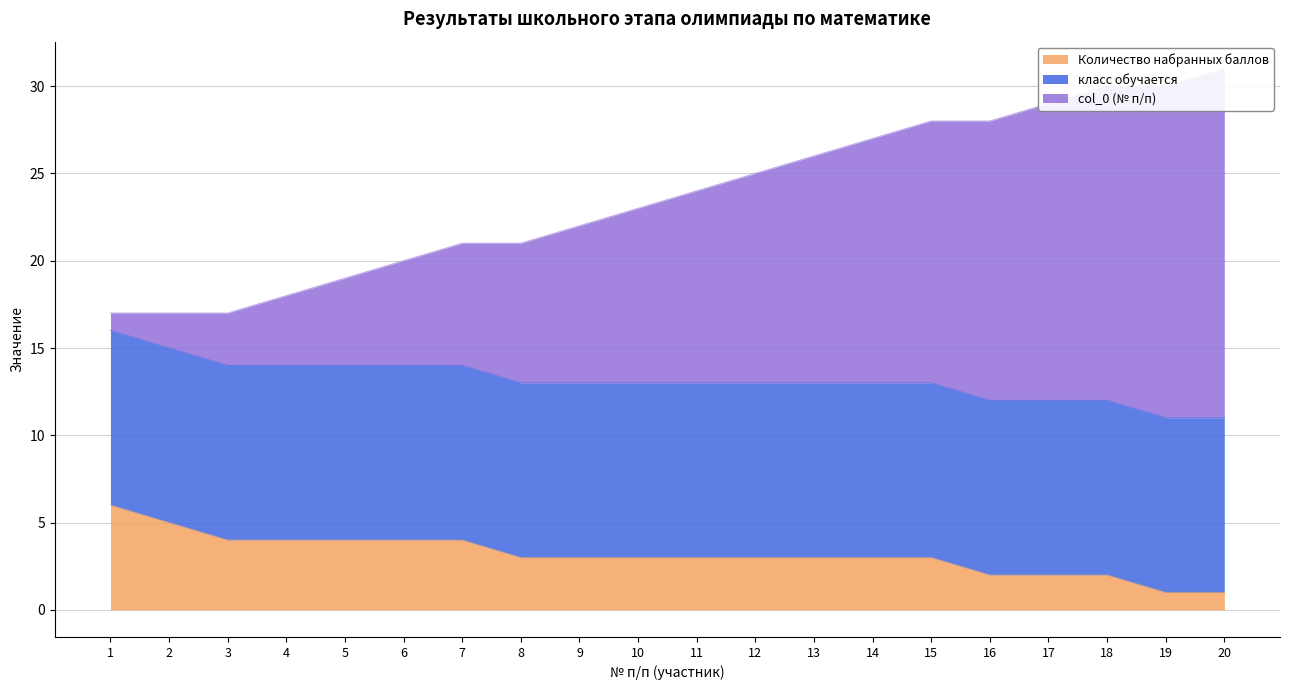

How many categories are shown in the chart?

20